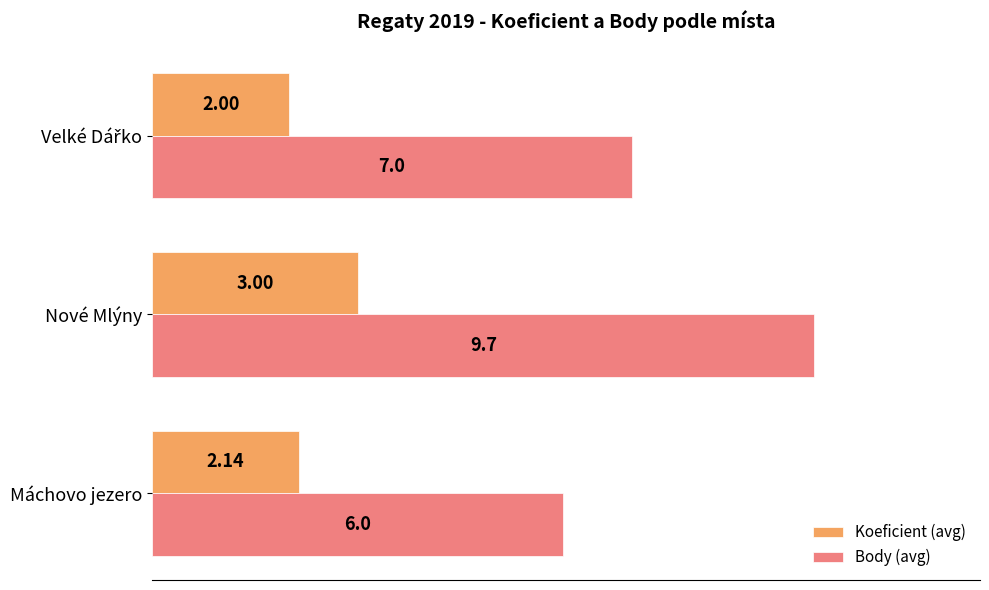

At which category is the sum across all series the highest?

Nové Mlýny